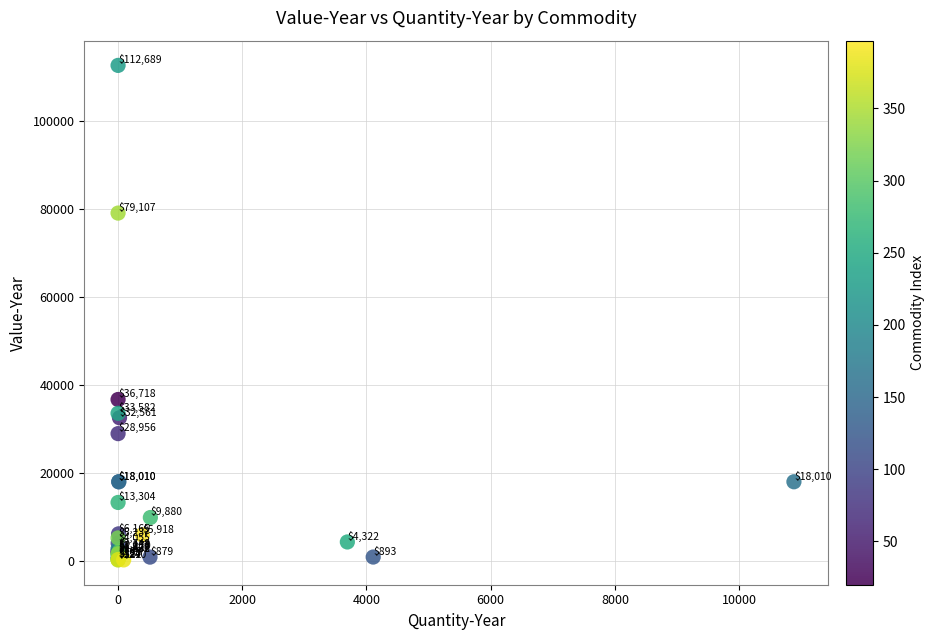

What Y value in the scatter plot is closest to 56455?

36718